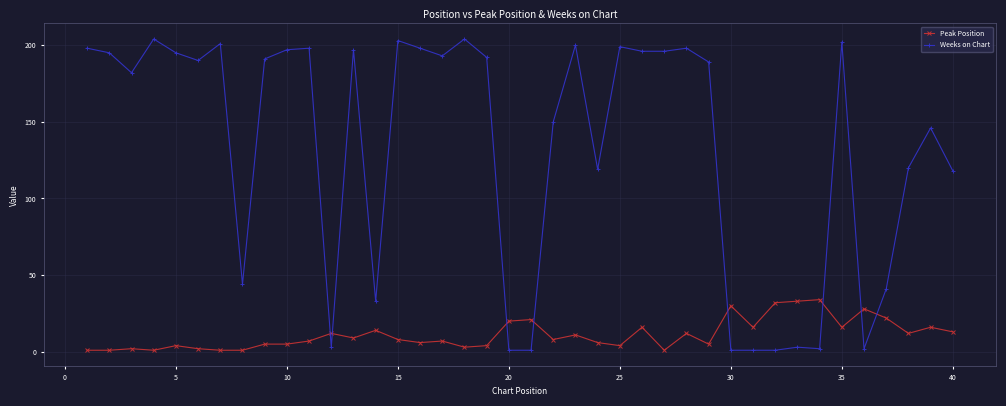

What is the maximum value for Peak Position?

34